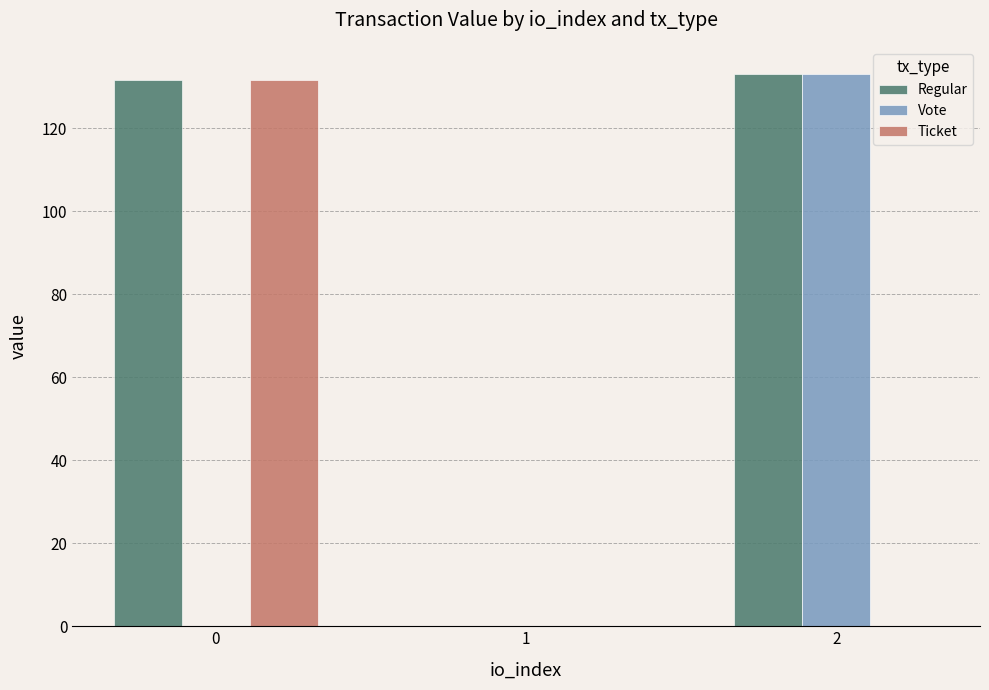

Which series has the largest total across all categories?

Regular